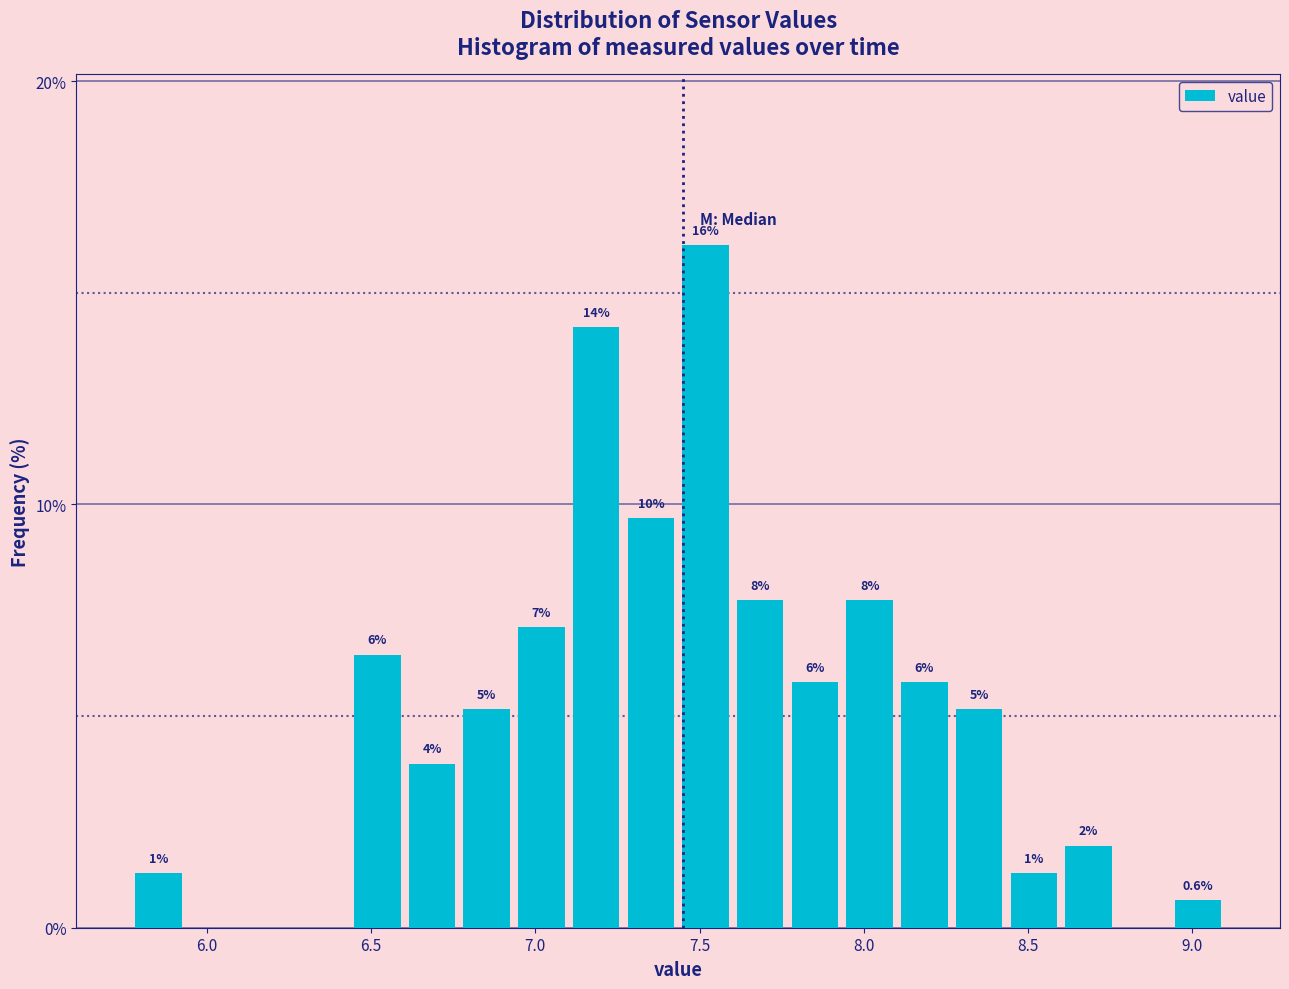

Around what value on the x-axis is the tallest bar? Give the approximate position of its centre, as read against the axis.

7.50